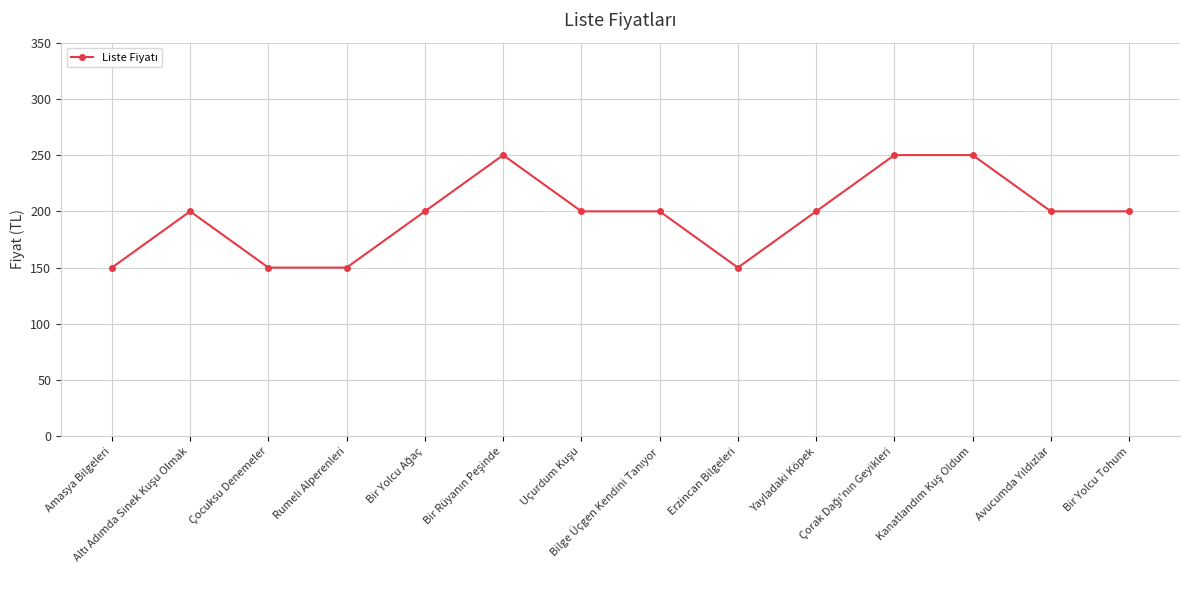

What is the minimum value shown in the chart?

150